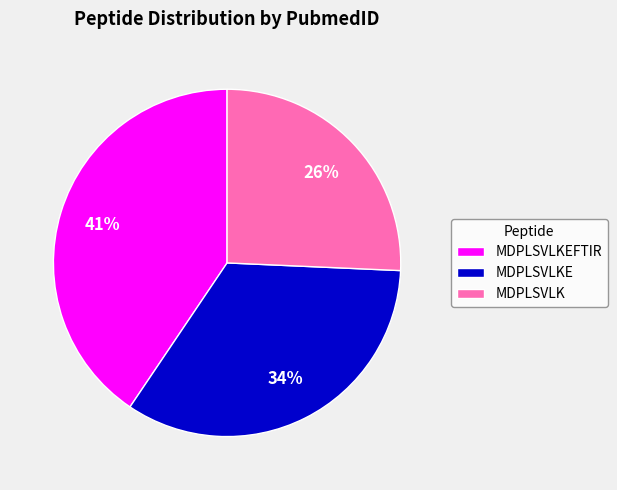

Rank the categories by value from lowest to highest.

MDPLSVLK, MDPLSVLKE, MDPLSVLKEFTIR